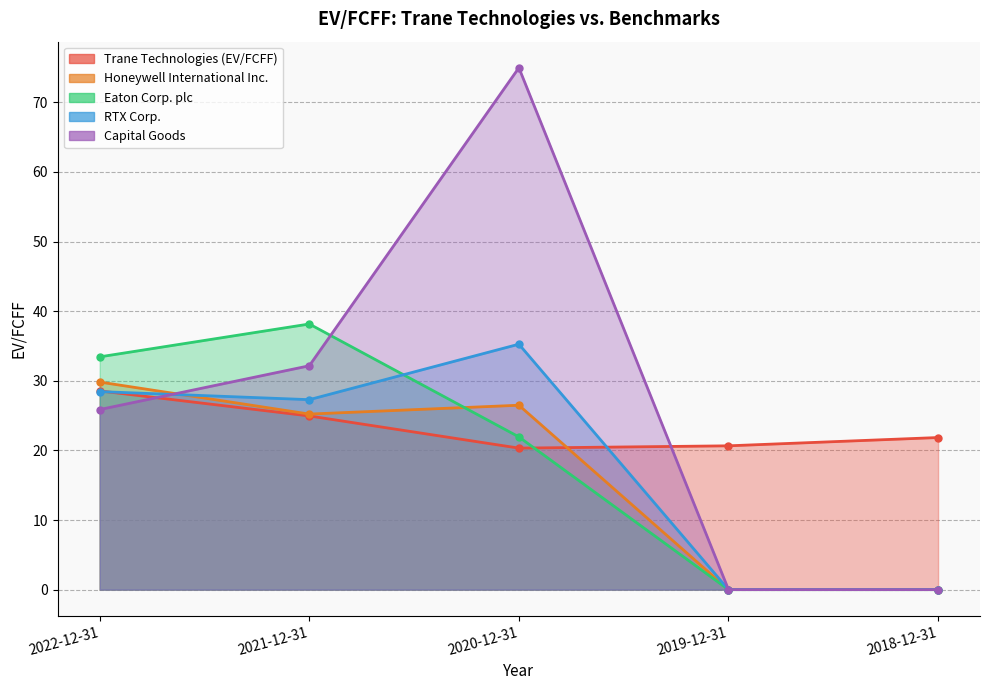

Where is the first local maximum for Capital Goods?

2020-12-31